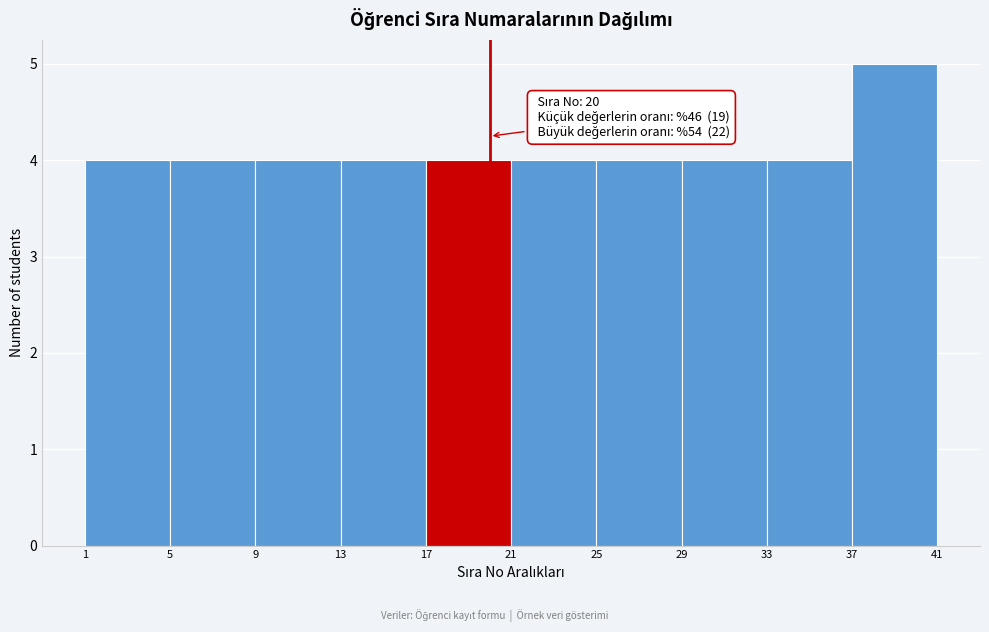

Over which range of the x-axis is the bar tallest?

37 to 41